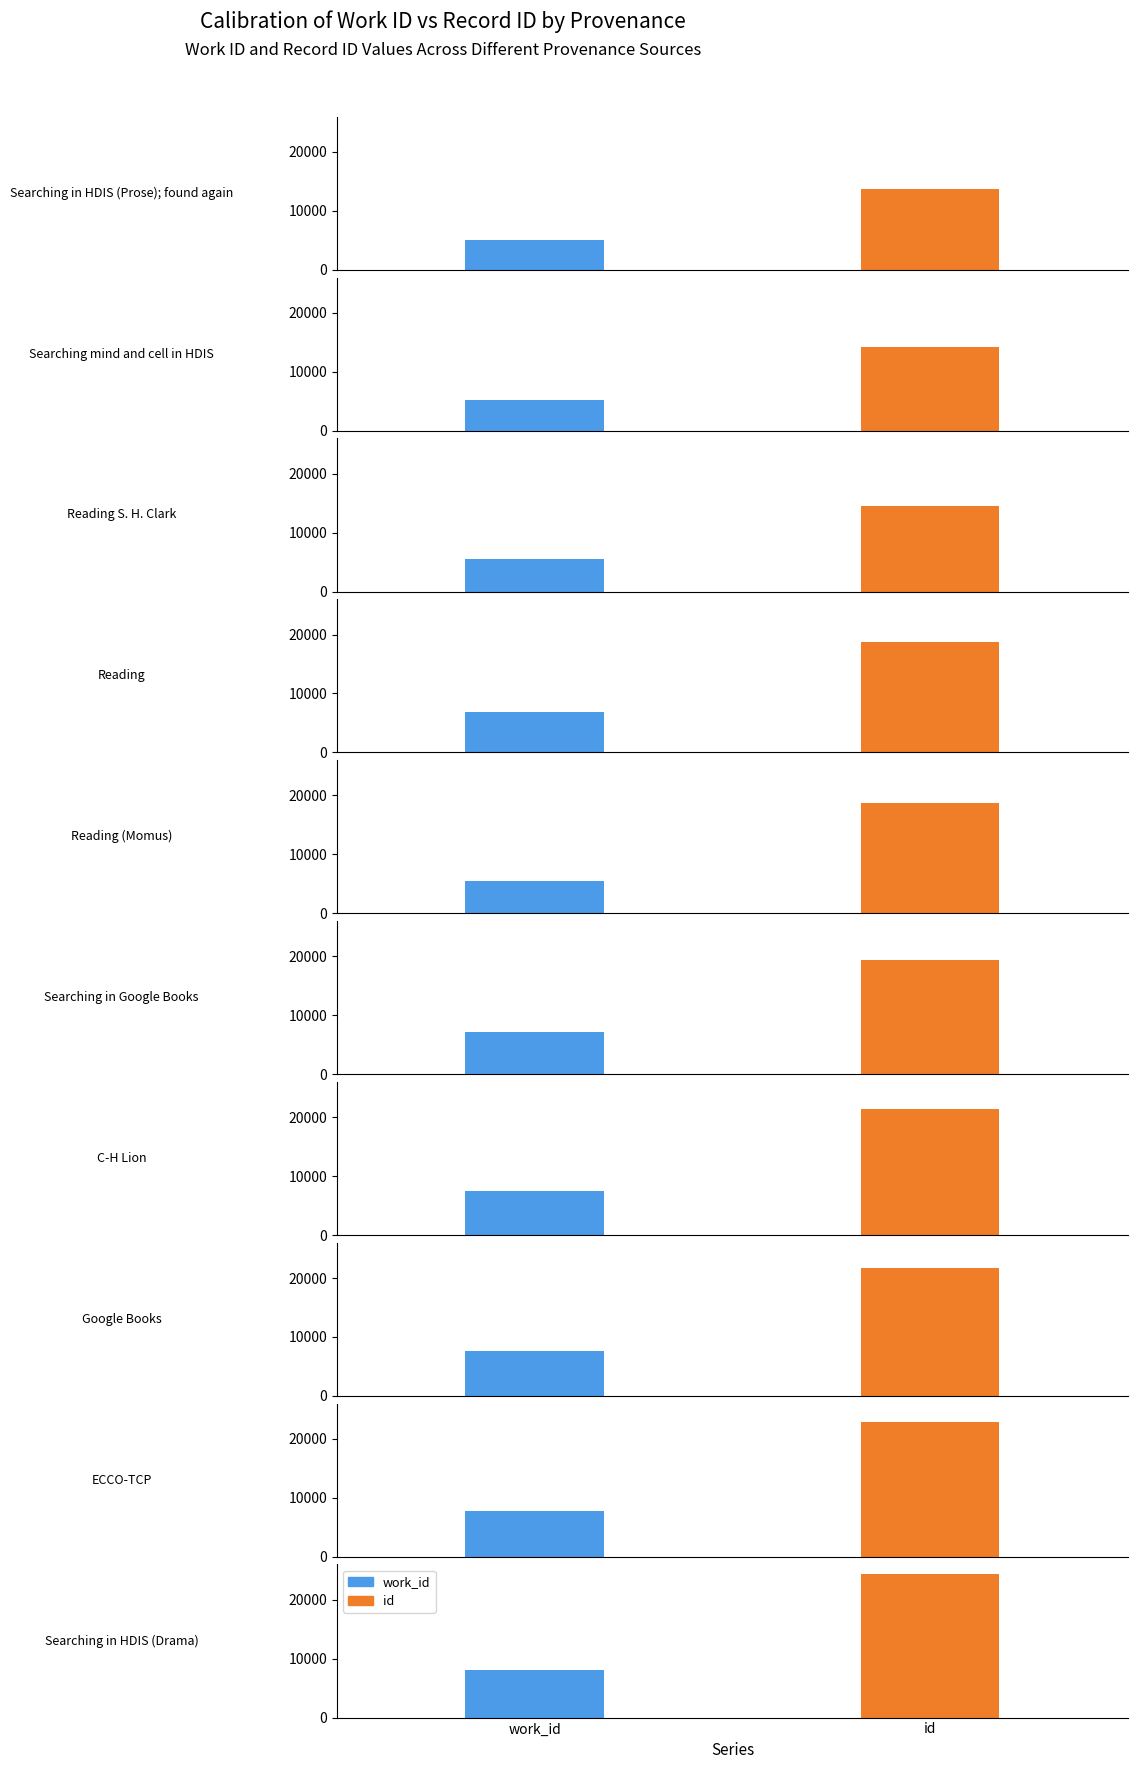

At which label does id reach its minimum?

Searching in HDIS (Prose); found again